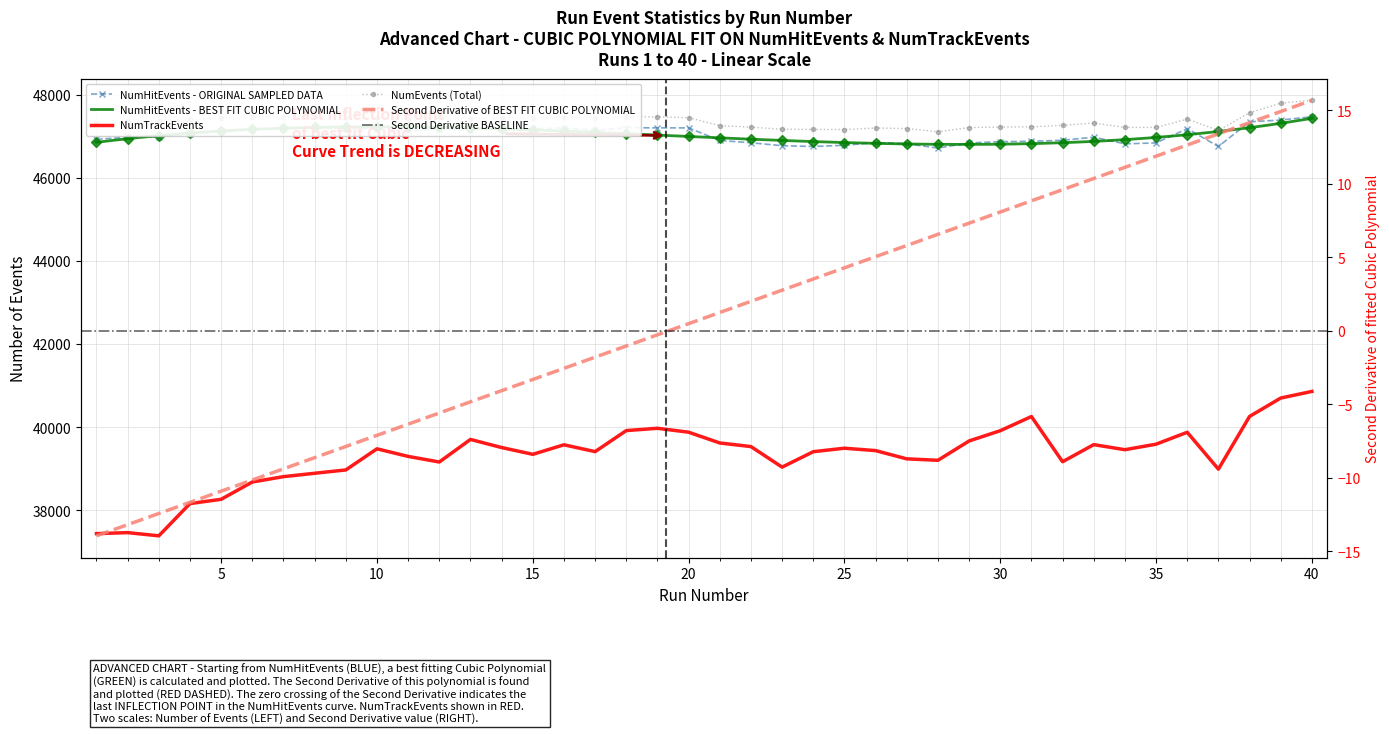

Reading left to right, what are all the values shown in this chart?

NumHitEvents: 1=46924	2=46974	3=46985	4=47056	5=47113	6=47161	7=47176	8=47199	9=47180	10=47176	11=47124	12=47169	13=47150	14=47173	15=47177	16=47196	17=47138	18=47204	19=47200	20=47199	21=46896	22=46842	23=46770	24=46752	25=46780	26=46846	27=46818	28=46714	29=46838	30=46867	31=46877	32=46901	33=46975	34=46815	35=46838	36=47180	37=46752	38=47345	39=47388	40=47467
NumTrackEvents: 1=37438	2=37462	3=37385	4=38161	5=38264	6=38680	7=38809	8=38890	9=38970	10=39478	11=39296	12=39161	13=39704	14=39509	15=39346	16=39575	17=39411	18=39917	19=39972	20=39878	21=39619	22=39532	23=39038	24=39409	25=39493	26=39435	27=39237	28=39202	29=39667	30=39914	31=40255	32=39168	33=39579	34=39457	35=39590	36=39876	37=38989	38=40257	39=40700	40=40859
NumEvents: 1=47327	2=47358	3=47365	4=47401	5=47428	6=47469	7=47458	8=47463	9=47446	10=47431	11=47417	12=47450	13=47419	14=47442	15=47430	16=47466	17=47434	18=47468	19=47464	20=47447	21=47252	22=47218	23=47166	24=47163	25=47159	26=47197	27=47183	28=47106	29=47207	30=47220	31=47225	32=47260	33=47317	34=47211	35=47210	36=47410	37=47138	38=47563	39=47794	40=47862